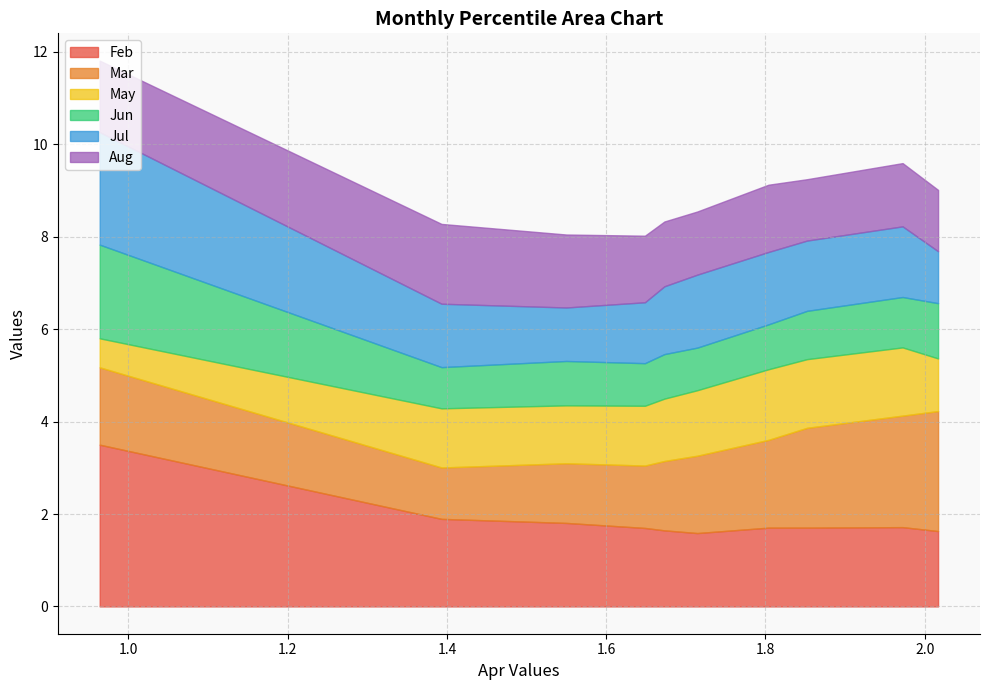

At how many categories does at least one series exceed 0?

10